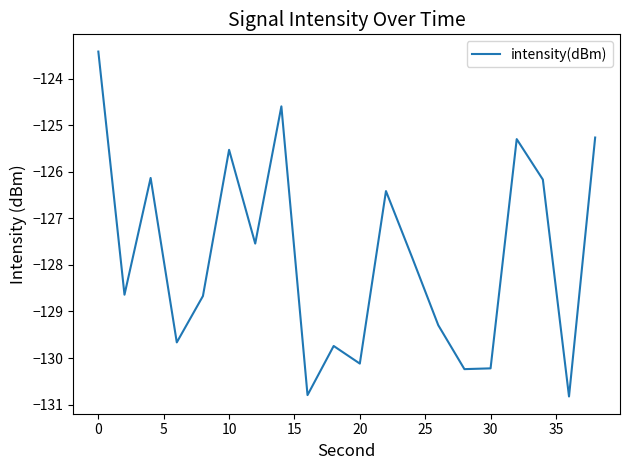

What is the maximum value shown in the chart?

-123.4